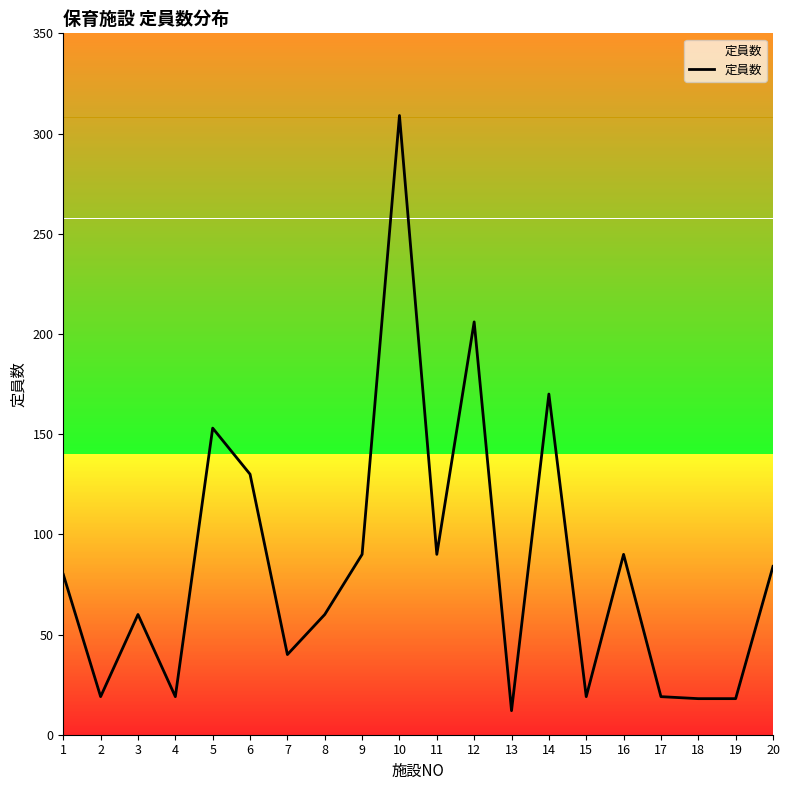

Is it true that the value at 3 is 60?

True